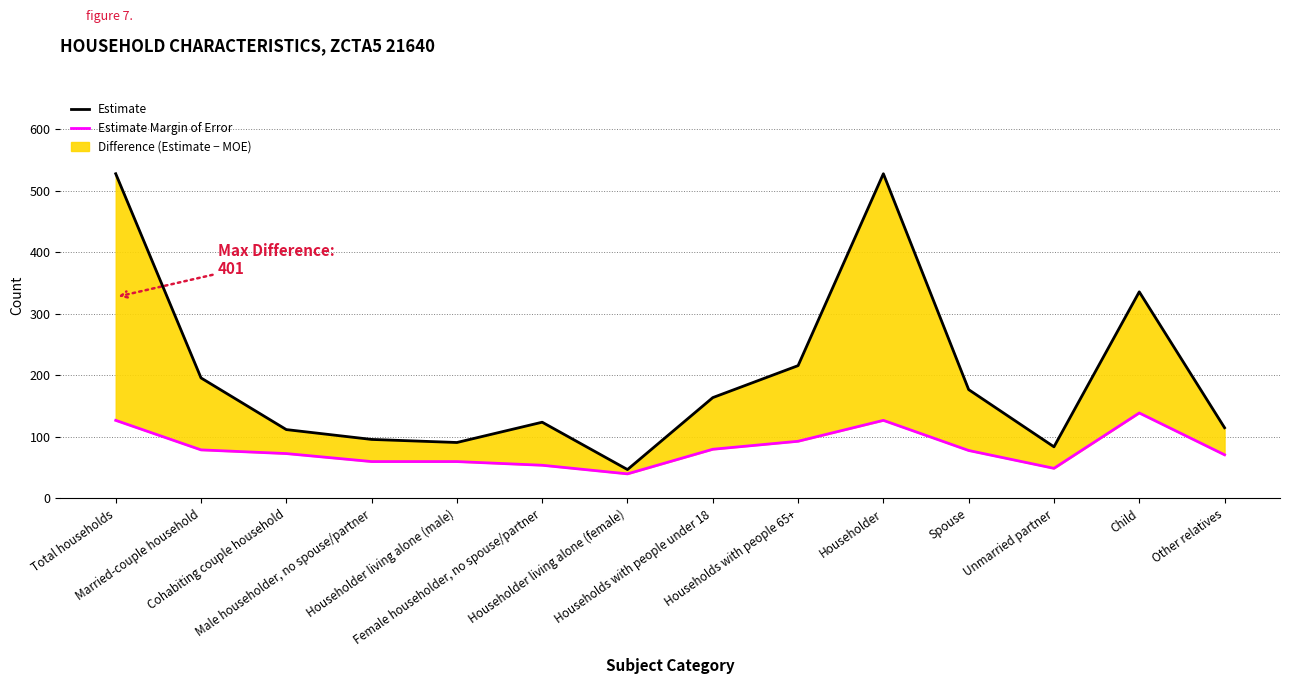

Does the chart have visible grid lines?

Yes